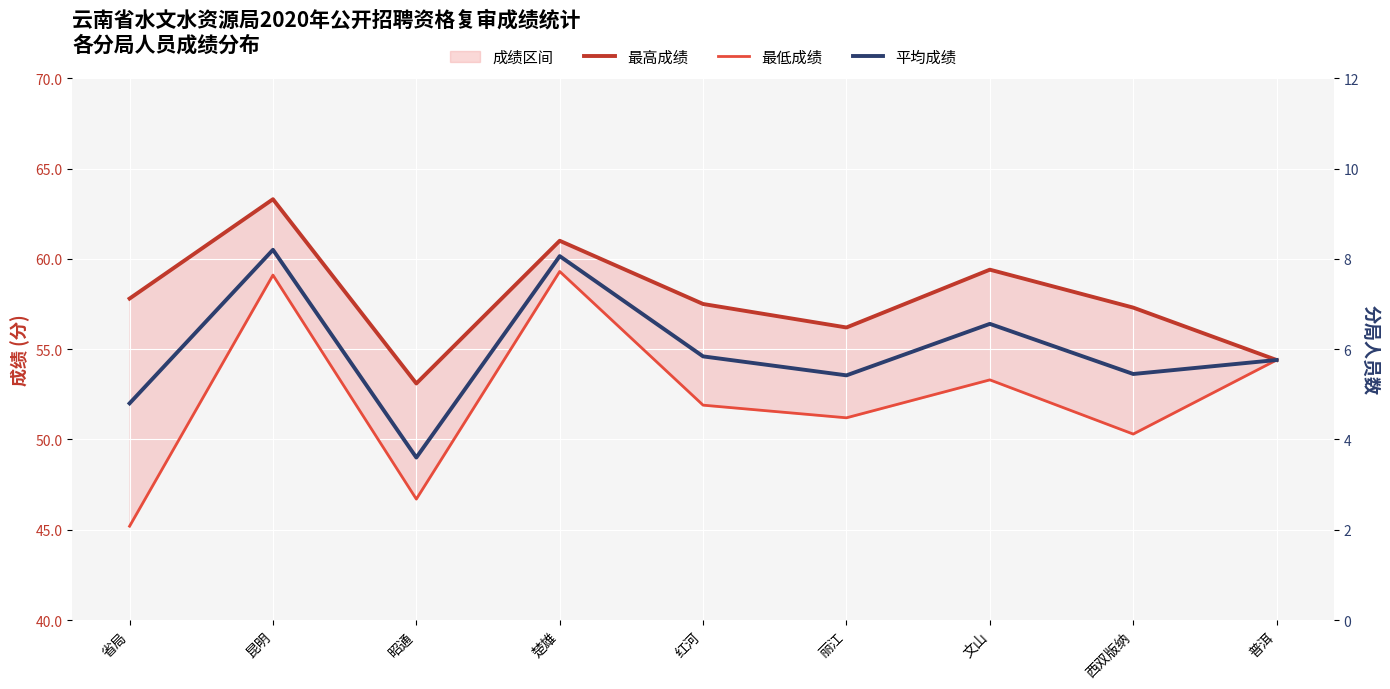

What is the label of the 5th point from the left?

红河